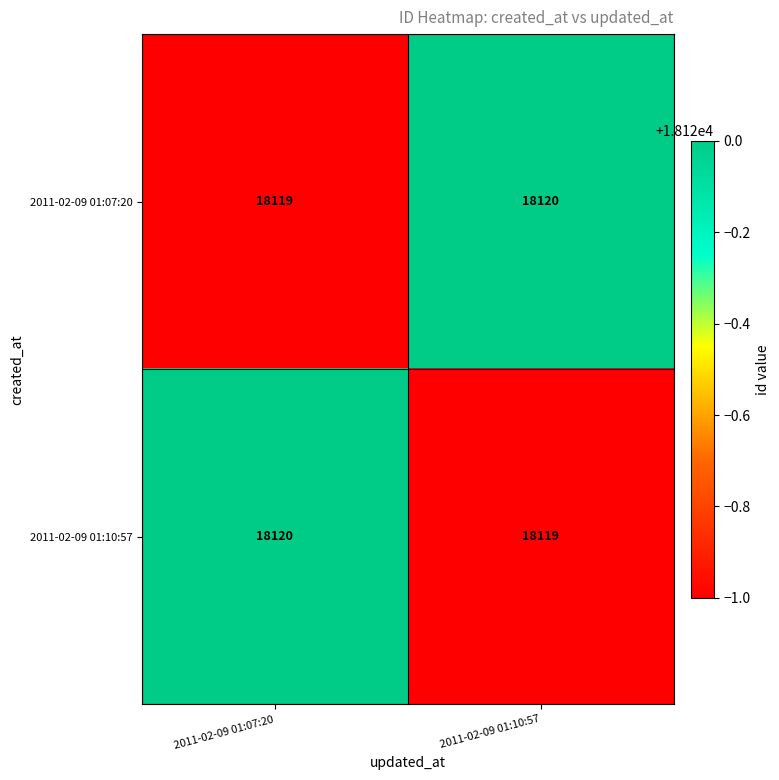

What is the average value of the 2011-02-09 01:07:20 series?

18120